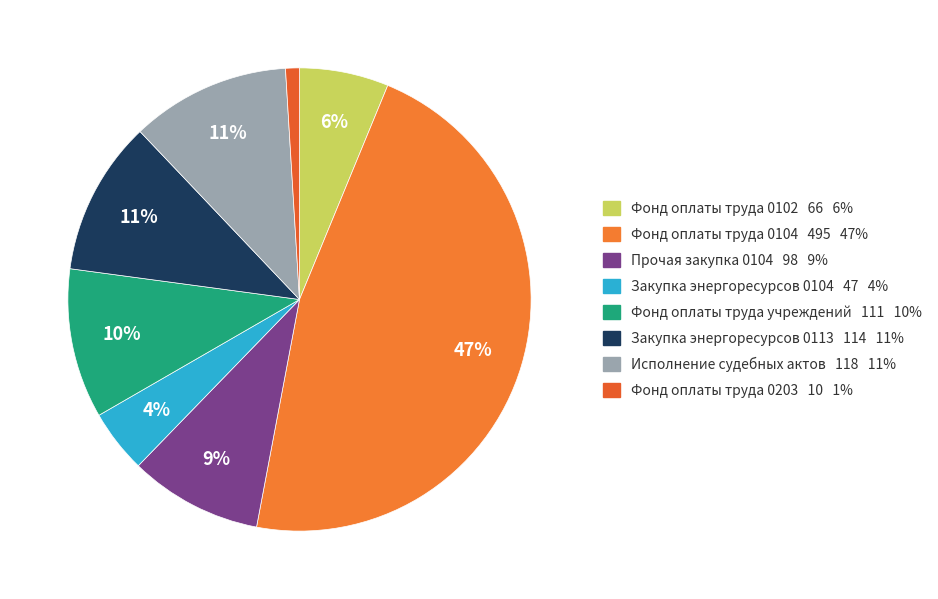

Count the number of slices in the pie.

8